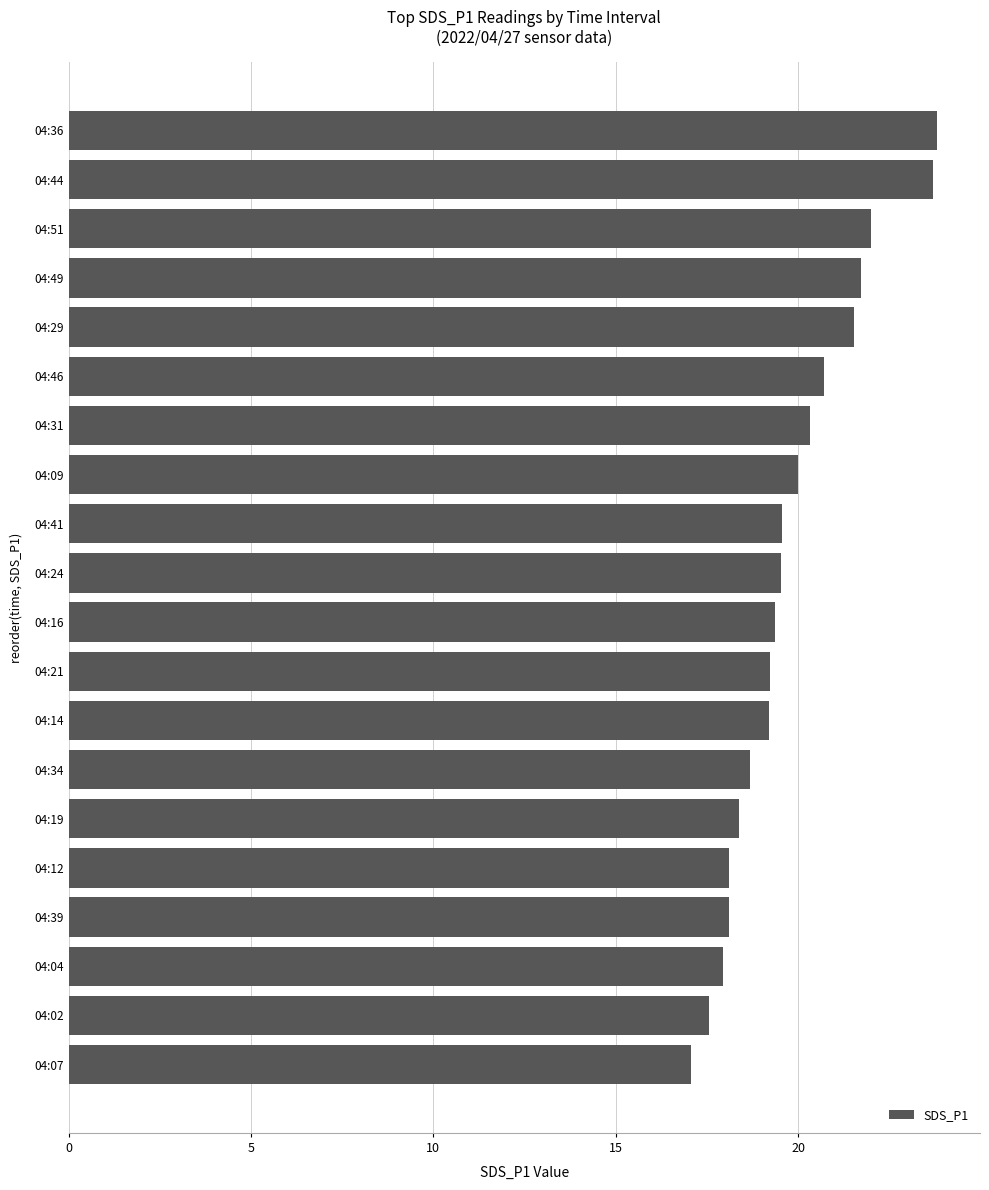

Which category has the lowest value across all series?

04:07